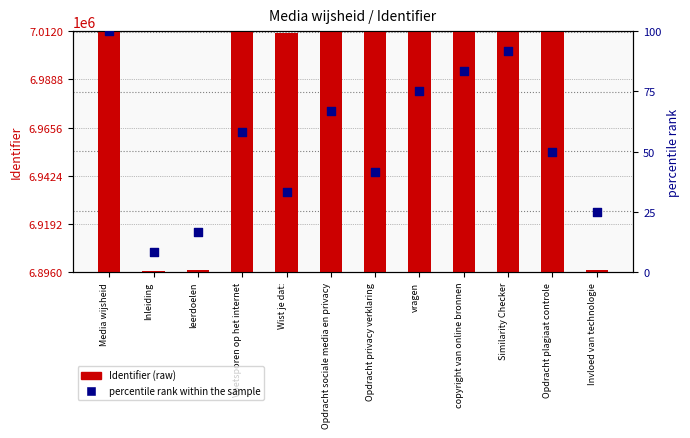

At how many categories does at least one series exceed 37953?

12